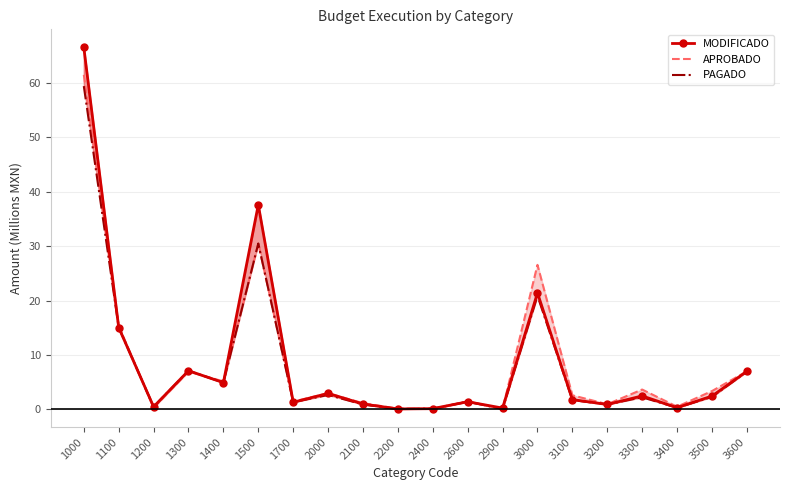

Where is the first local minimum for MODIFICADO?

1200